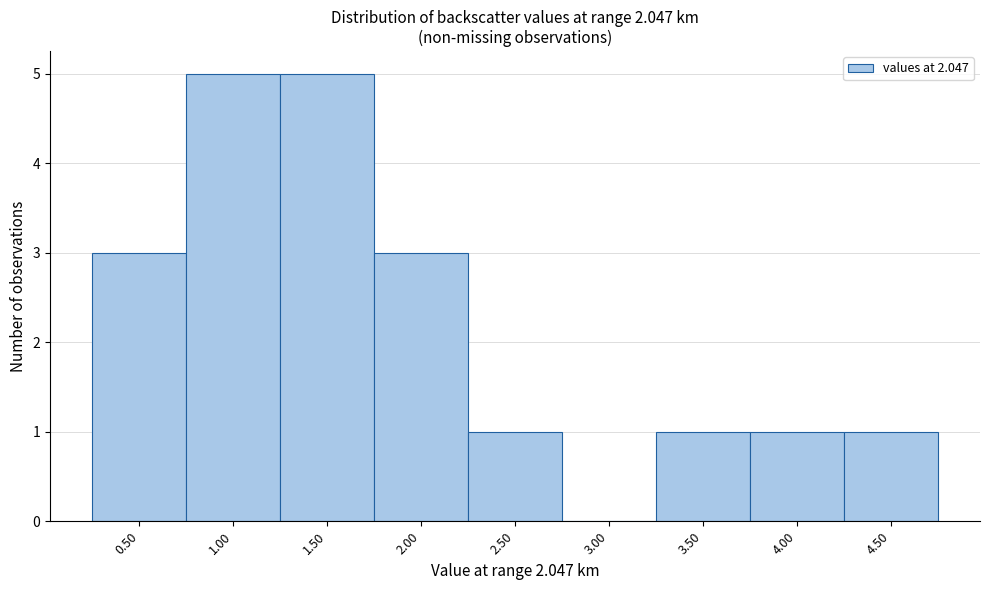

Reading left to right, what are all the values shown in this chart?

0.50=3	1.00=5	1.50=5	2.00=3	2.50=1	3.00=0	3.50=1	4.00=1	4.50=1